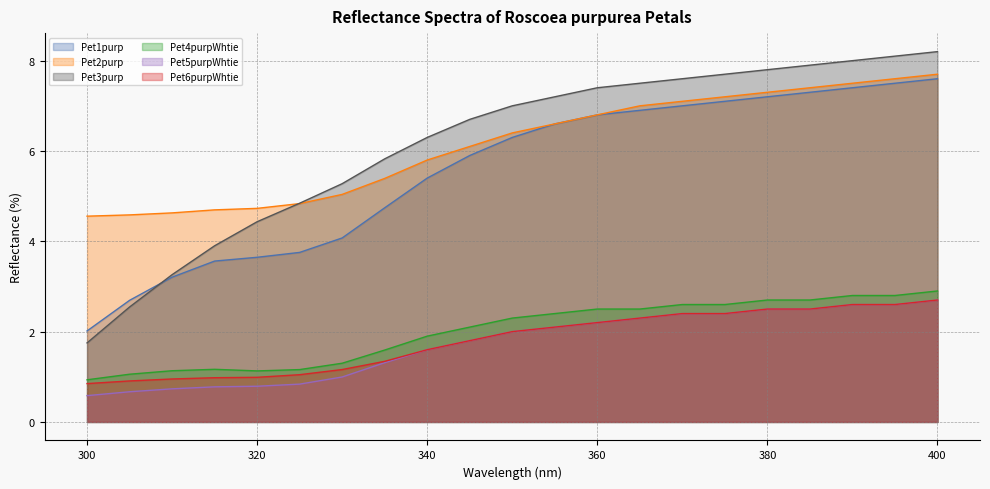

What is the sum of all Pet2purp values?

129.0